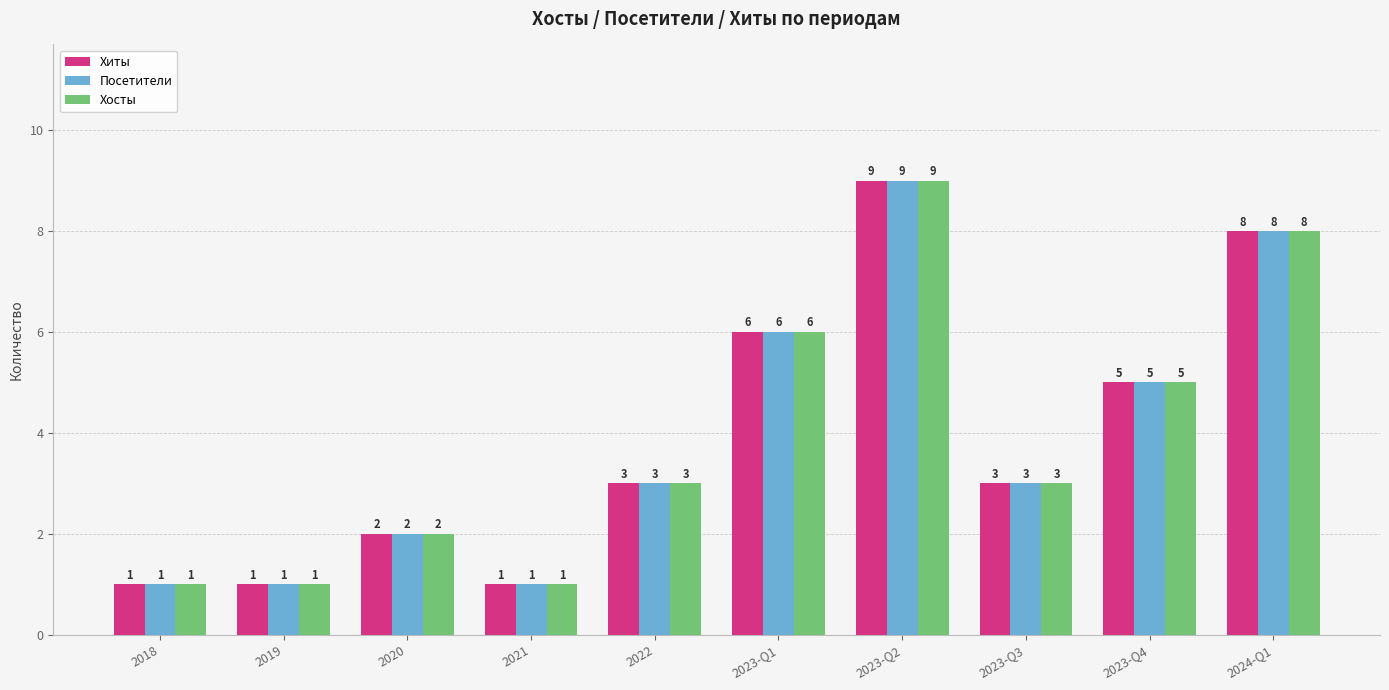

What is the difference between the maximum and minimum values in the Хиты series?

8